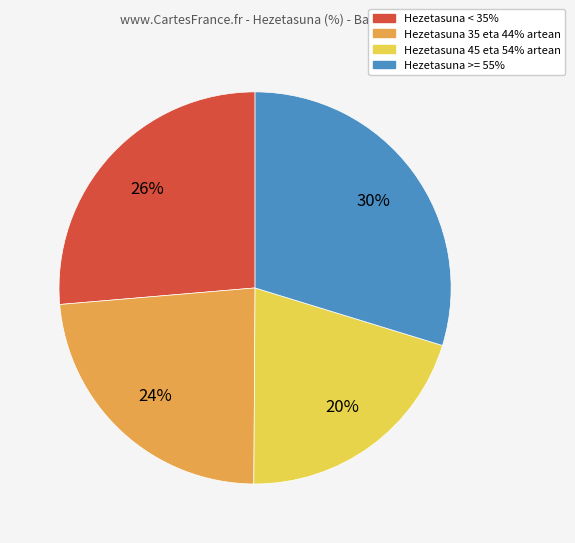

Combined, do Hezetasuna 35 eta 44% artean and Hezetasuna >= 55% account for over 50%?

Yes